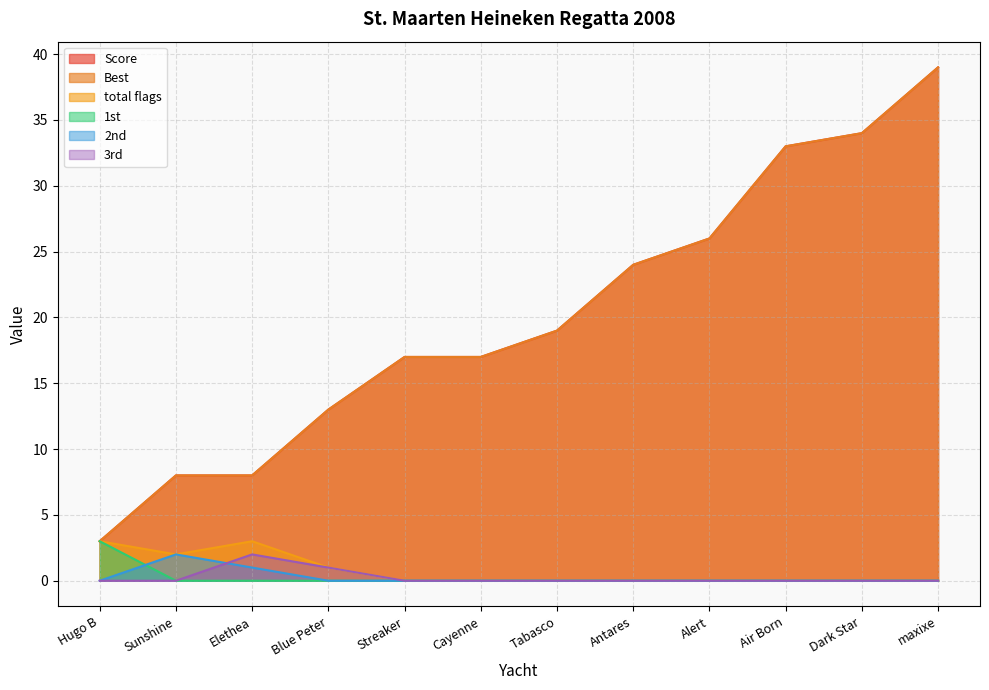

The 3rd series shows 2 at Elethea. True or false?

True